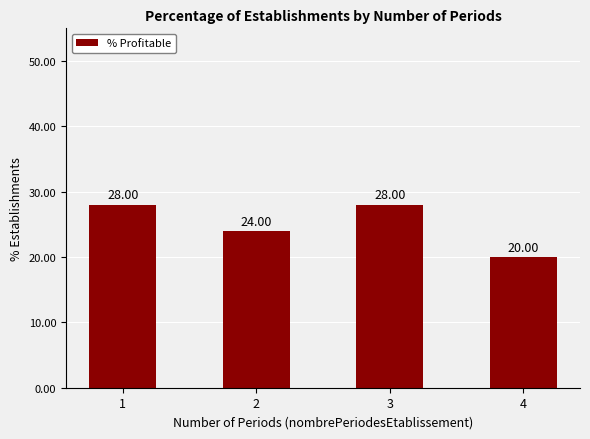

Which has a higher value, 4 or 1?

1